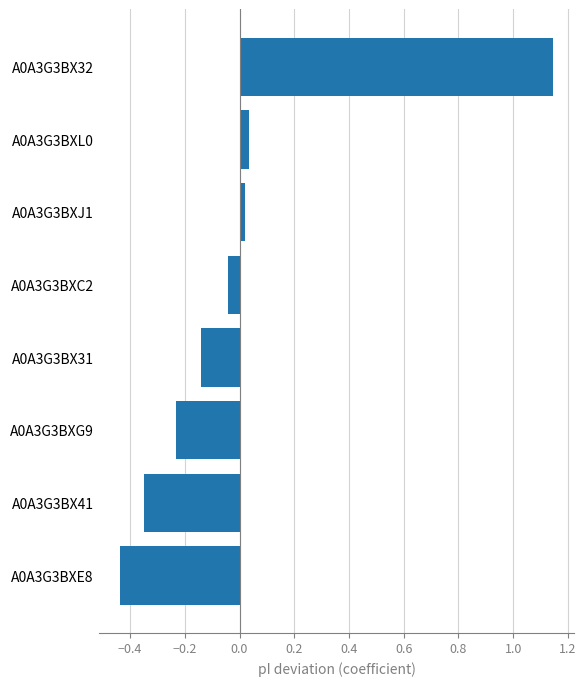

What is the change in value from A0A3G3BXG9 to A0A3G3BX32?

+1.4